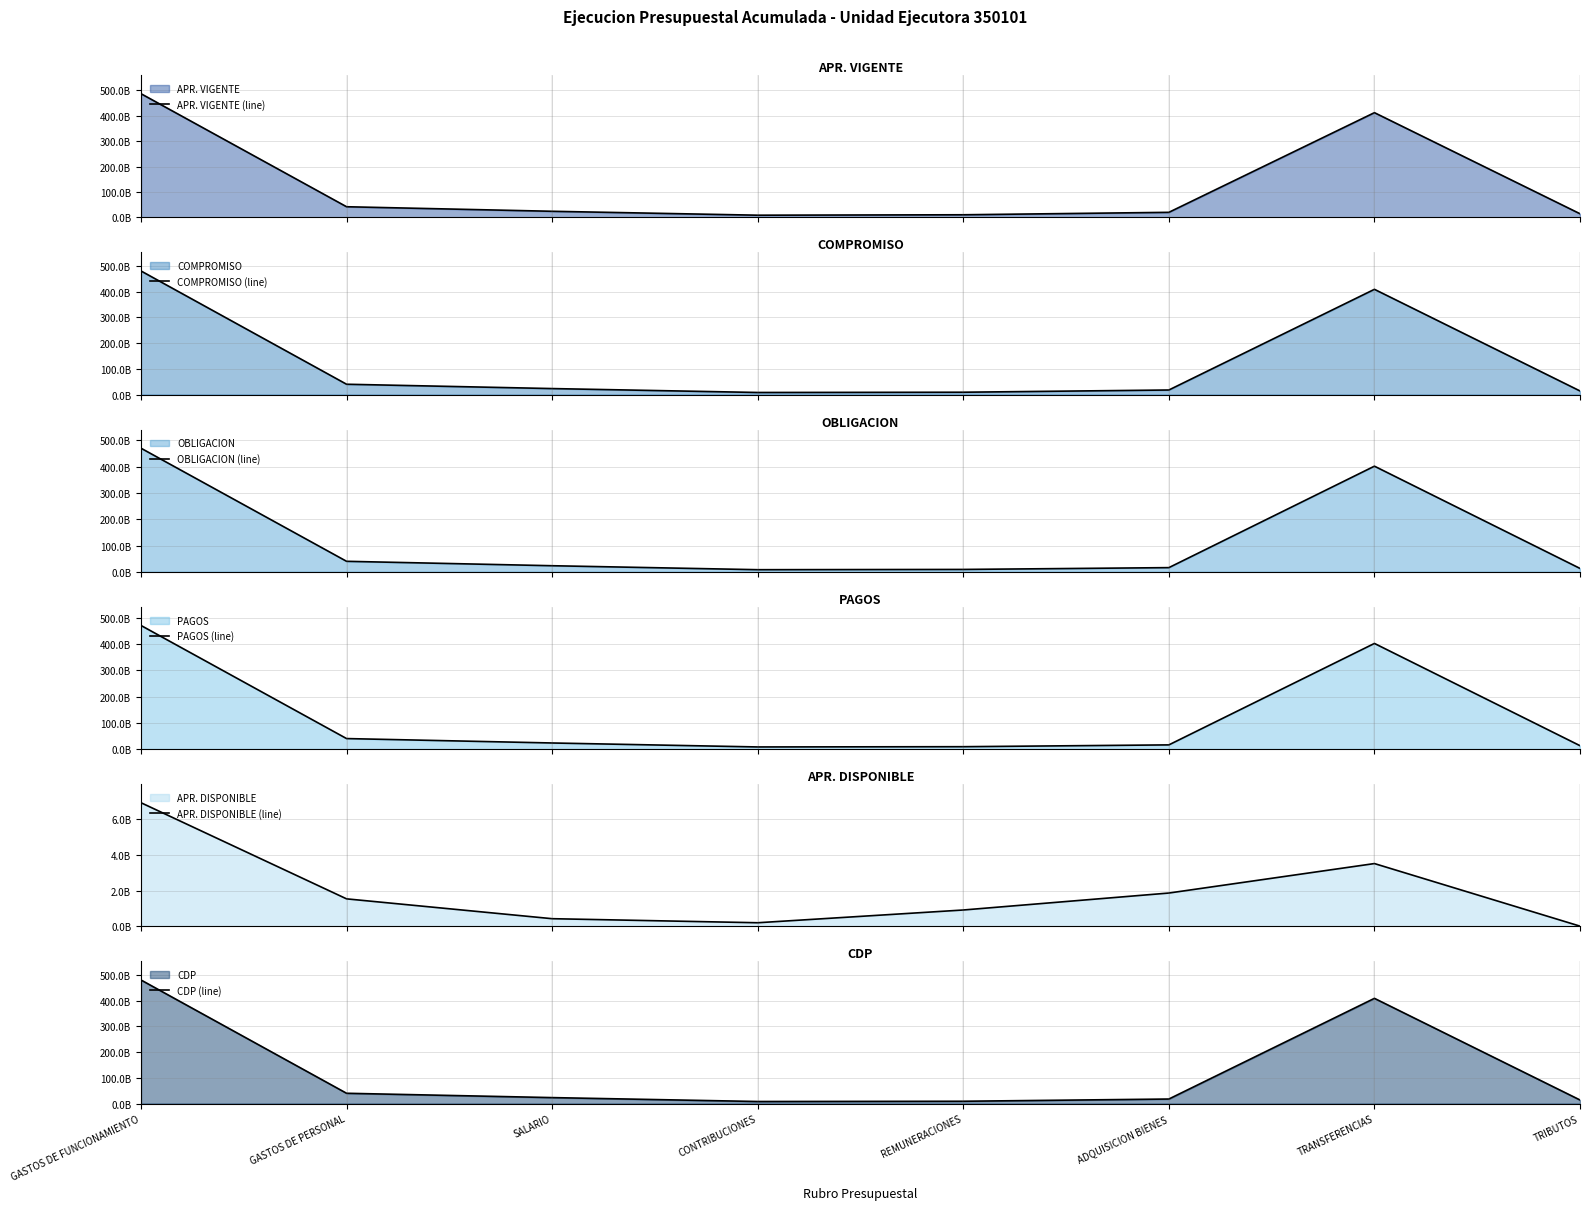

How many series are shown in this chart?

6